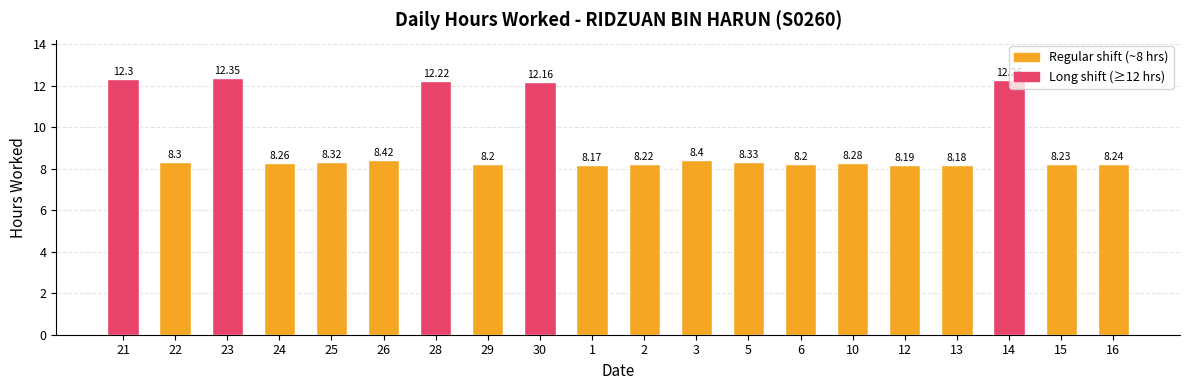

What is the average value?

9.3